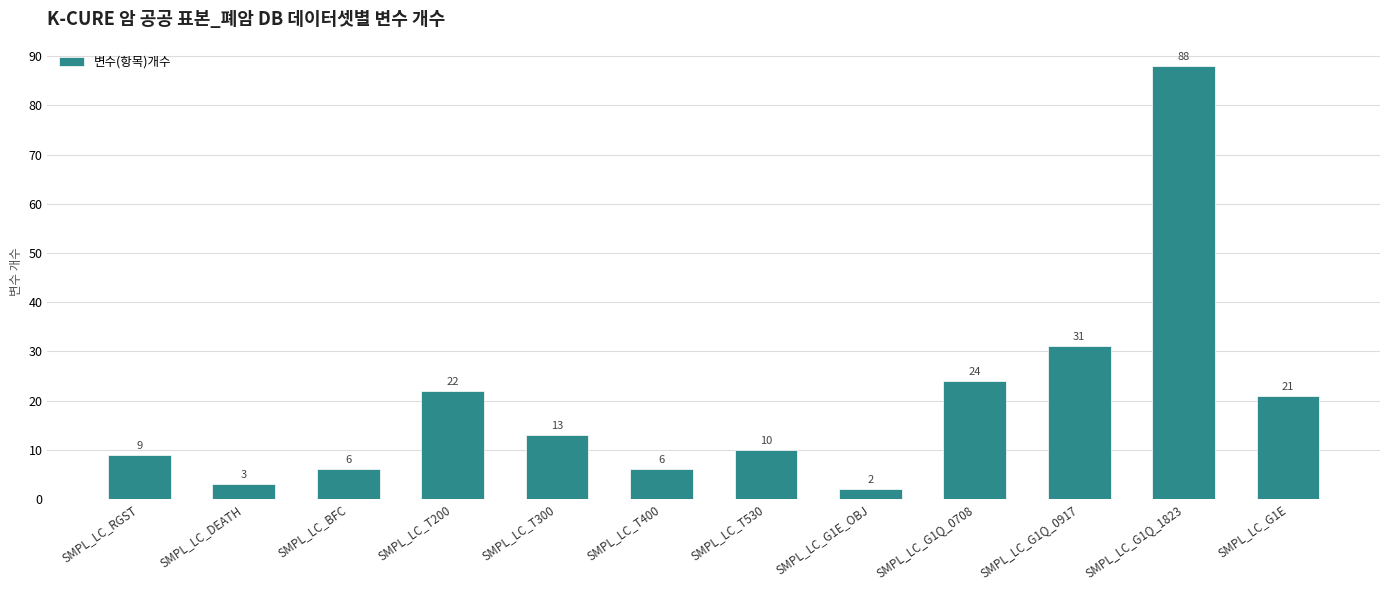

At which category does the chart reach its minimum across all series?

SMPL_LC_G1E_OBJ